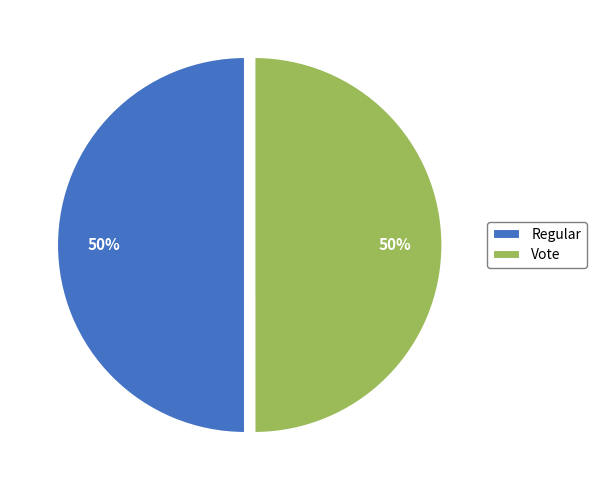

To the nearest percent, what percentage of the pie is Vote?

50%